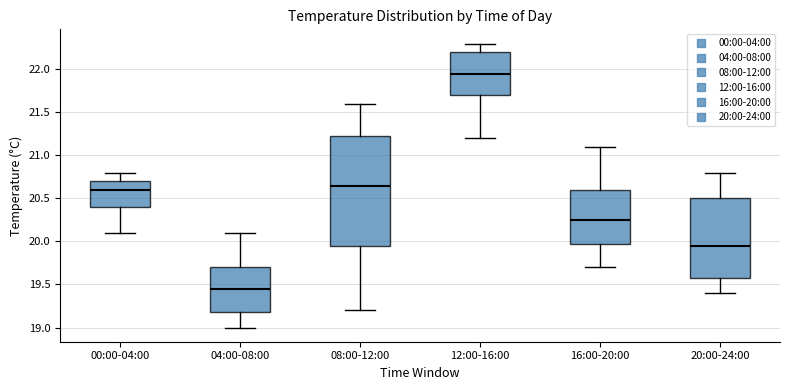

Which box has the lowest median line?

04:00-08:00